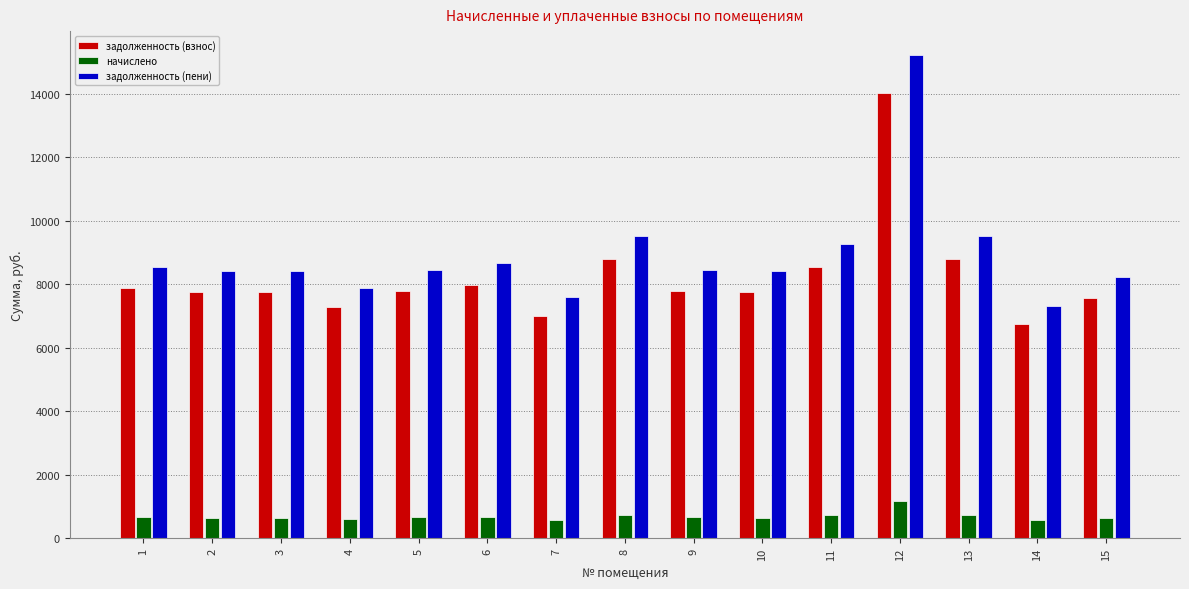

What is the value of the задолженность (взнос) bar at the 11th from the left?

8563.2